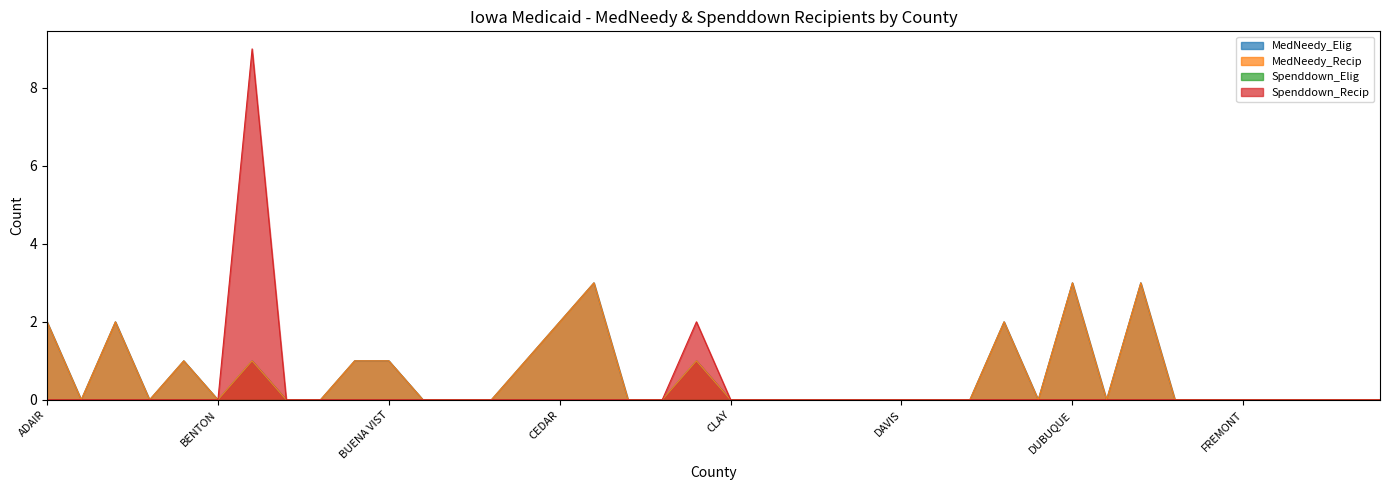

What is the average value of the MedNeedy_Elig series?

1